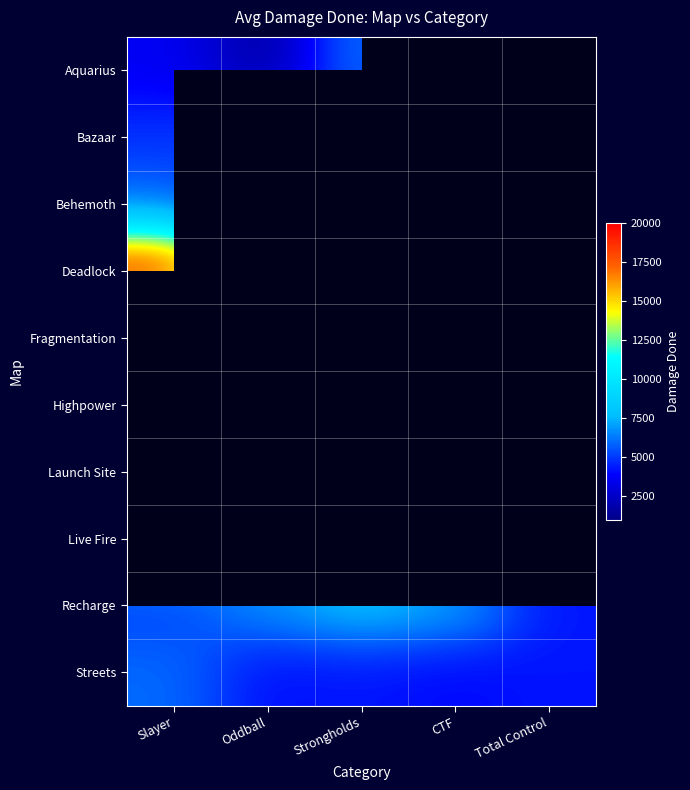

What is the greatest value displayed?

19885.0